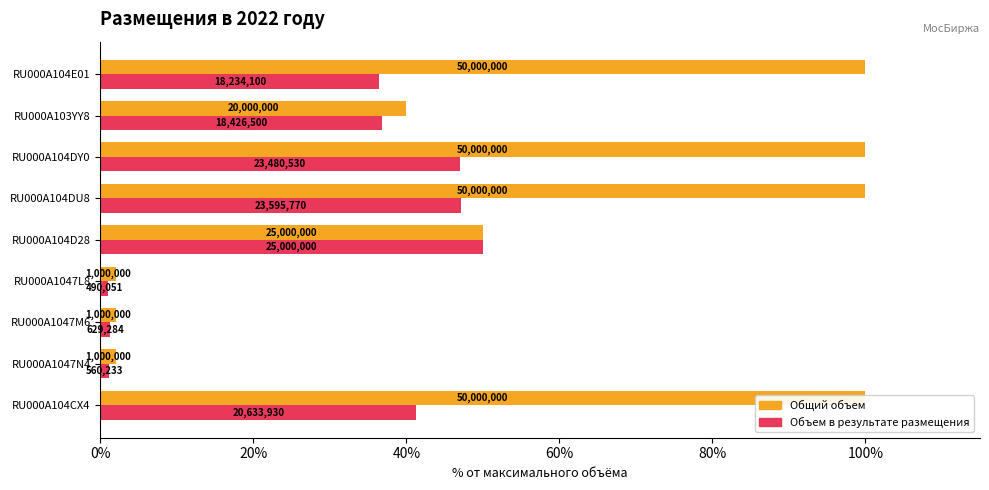

What position from the right is RU000A103YY8?

2